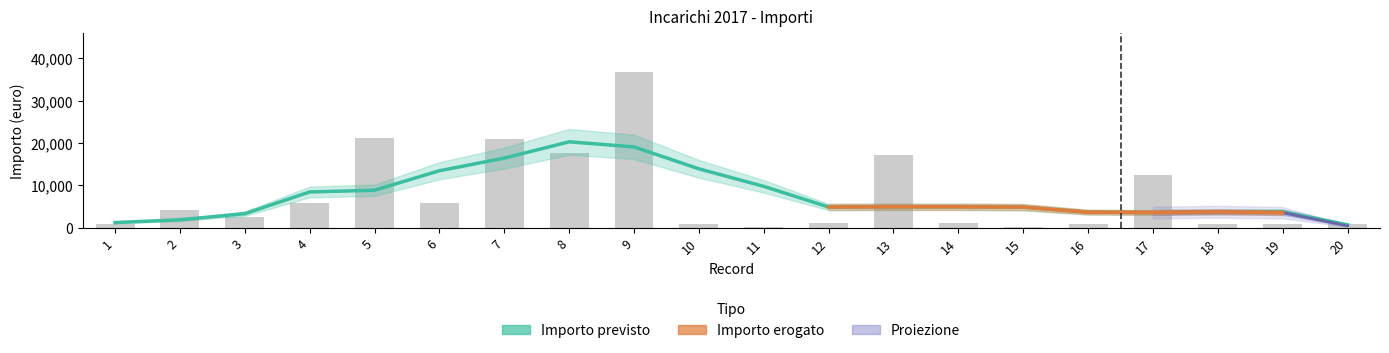

Count the number of values greater than 2600.

9